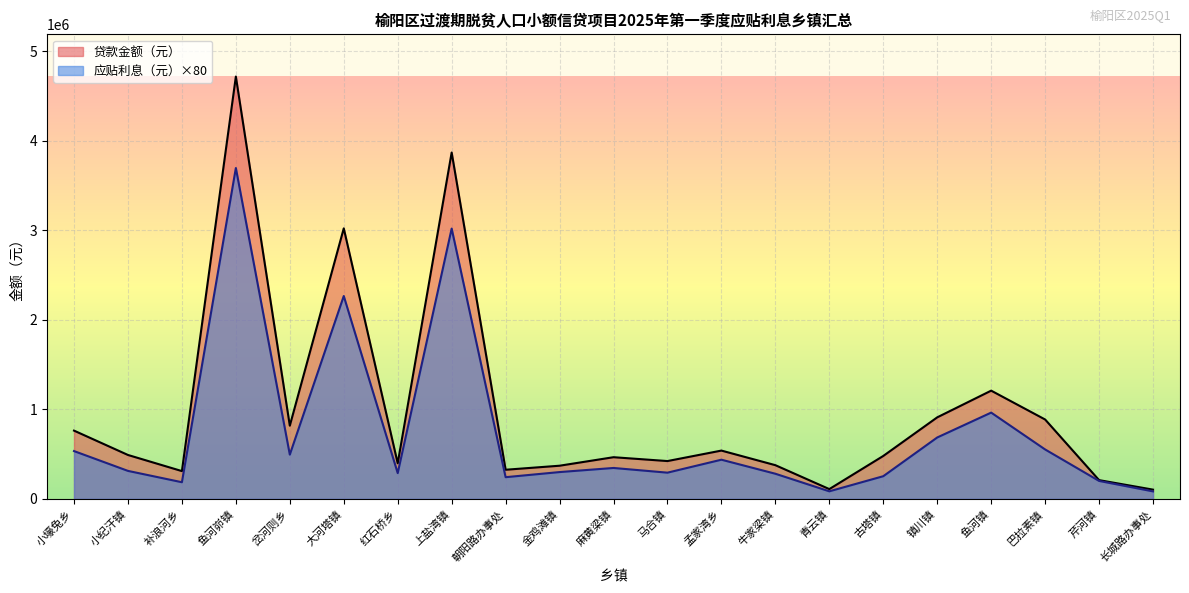

True or false: 贷款金额（元） and 应贴利息（元） cross at least once.

False